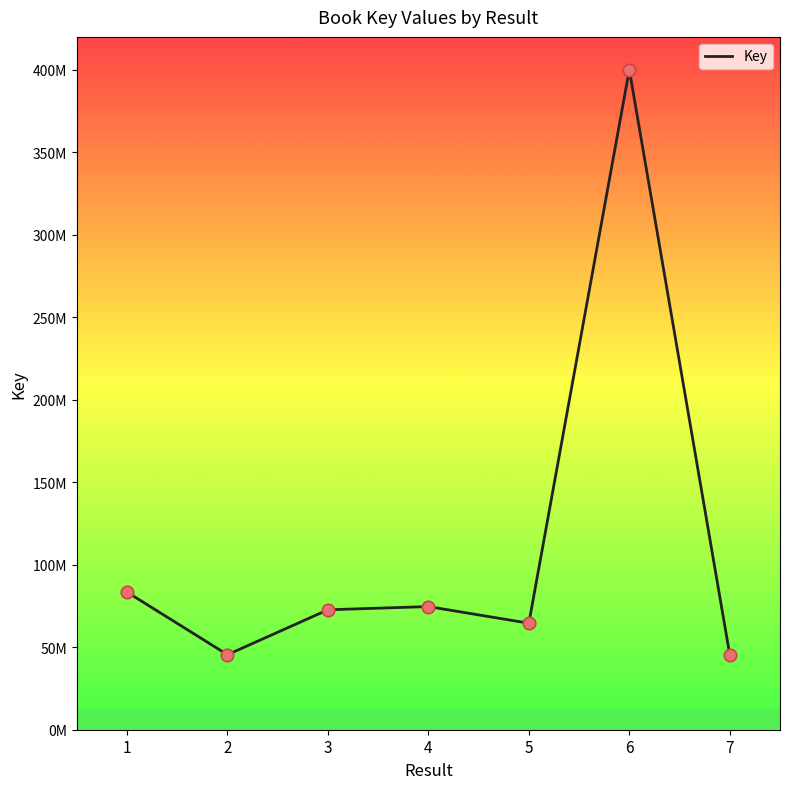

Which has a higher value, 3 or 6?

6